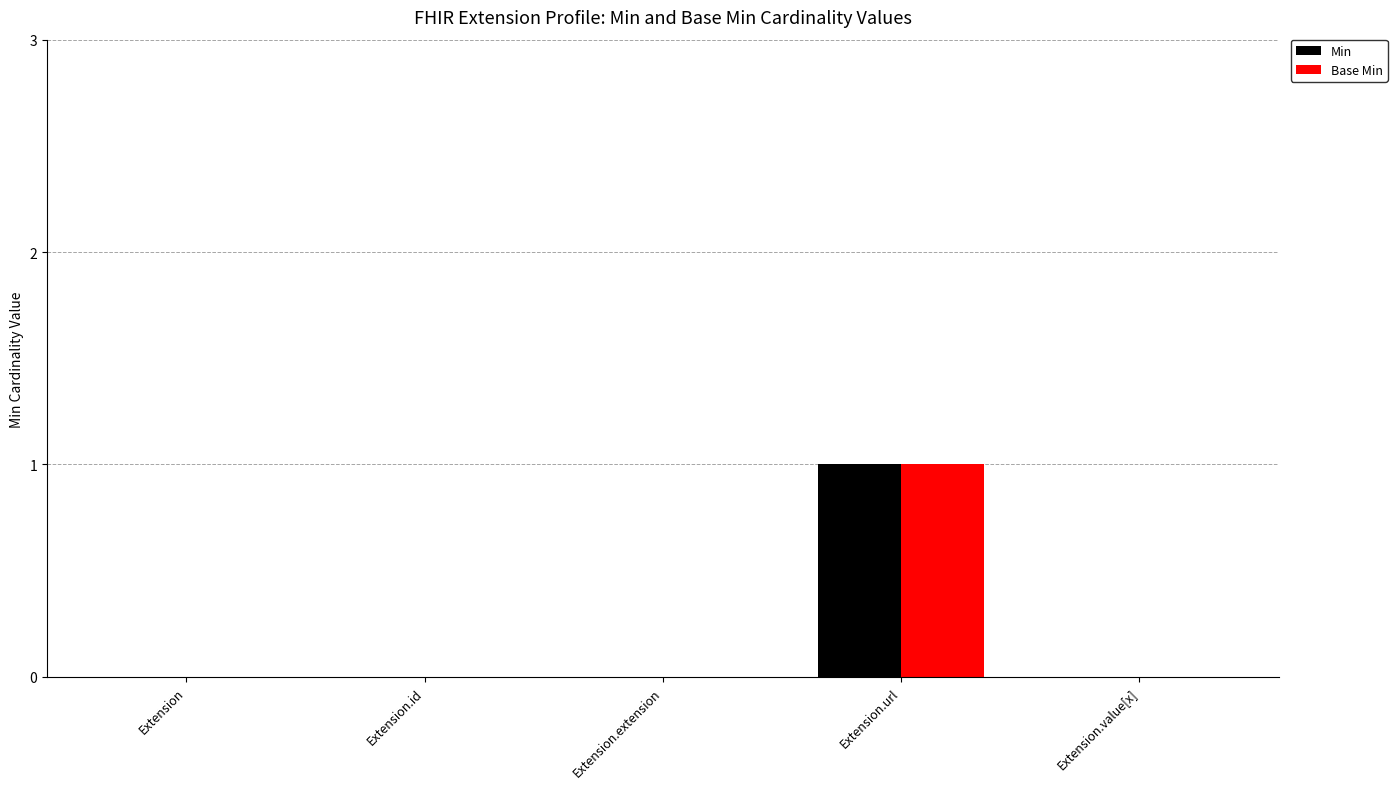

The value of Base Min at Extension.url is 2. True or false?

False